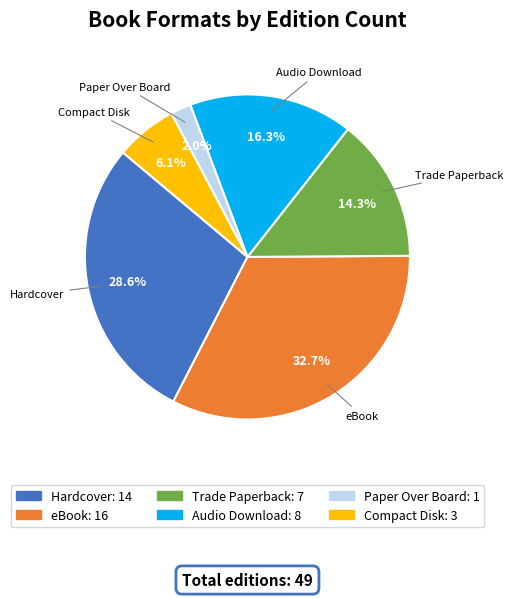

To the nearest percent, what portion does Audio Download represent?

16%